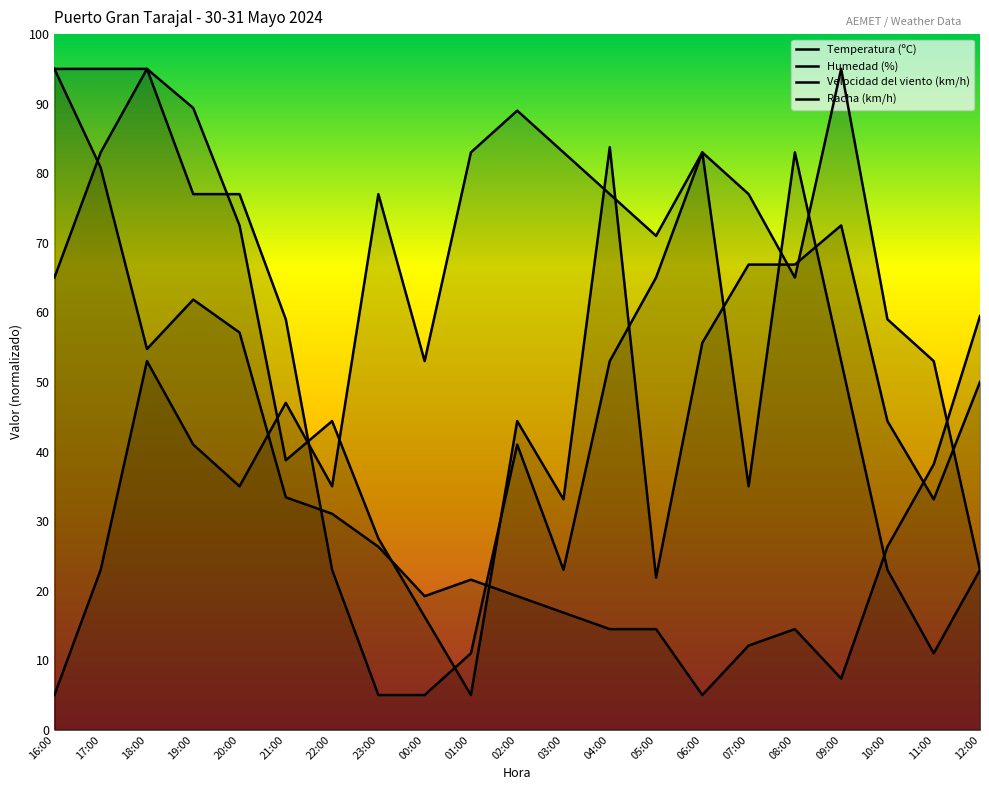

Reading left to right, transcribe all the data shown in this chart.

Temperatura (ºC): 95.0	80.8	54.7	61.8	57.1	33.4	31.1	26.3	19.2	21.6	19.2	16.8	14.5	14.5	5.0	12.1	14.5	7.4	26.3	38.2	59.5
Humedad (%): 5.0	23.0	53.0	41.0	35.0	47.0	35.0	77.0	53.0	83.0	89.0	83.0	77.0	71.0	83.0	77.0	65.0	95.0	59.0	53.0	23.0
Velocidad del viento (km/h): 95.0	95.0	95.0	89.4	72.5	38.8	44.4	27.5	16.2	5.0	44.4	33.1	83.8	21.9	55.6	66.9	66.9	72.5	44.4	33.1	50.0
Racha (km/h): 65.0	83.0	95.0	77.0	77.0	59.0	23.0	5.0	5.0	11.0	41.0	23.0	53.0	65.0	83.0	35.0	83.0	53.0	23.0	11.0	23.0